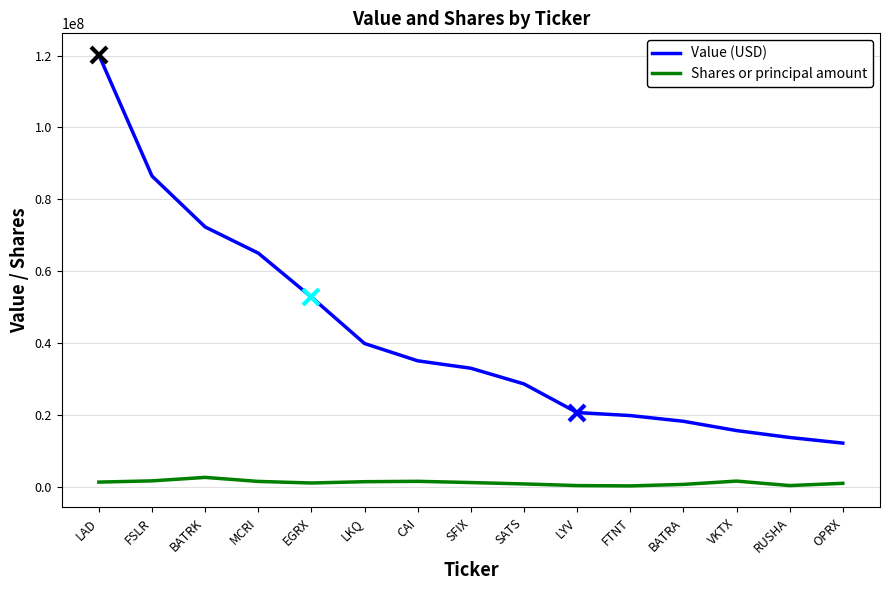

True or false: Value (USD) and Shares or principal amount cross at least once.

False